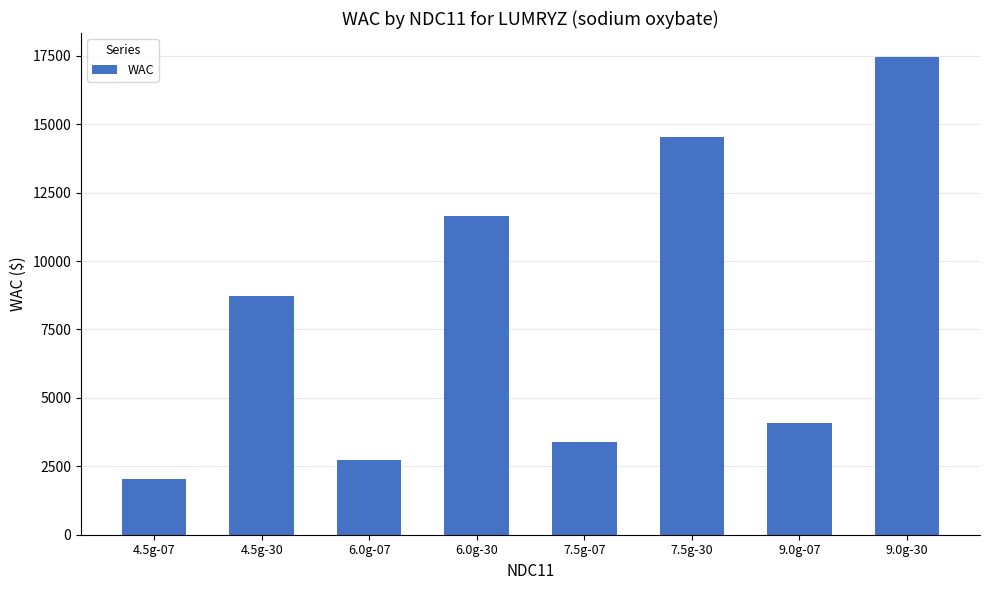

What is the change in value from 9.0g-07 to 9.0g-30?

+13386.0